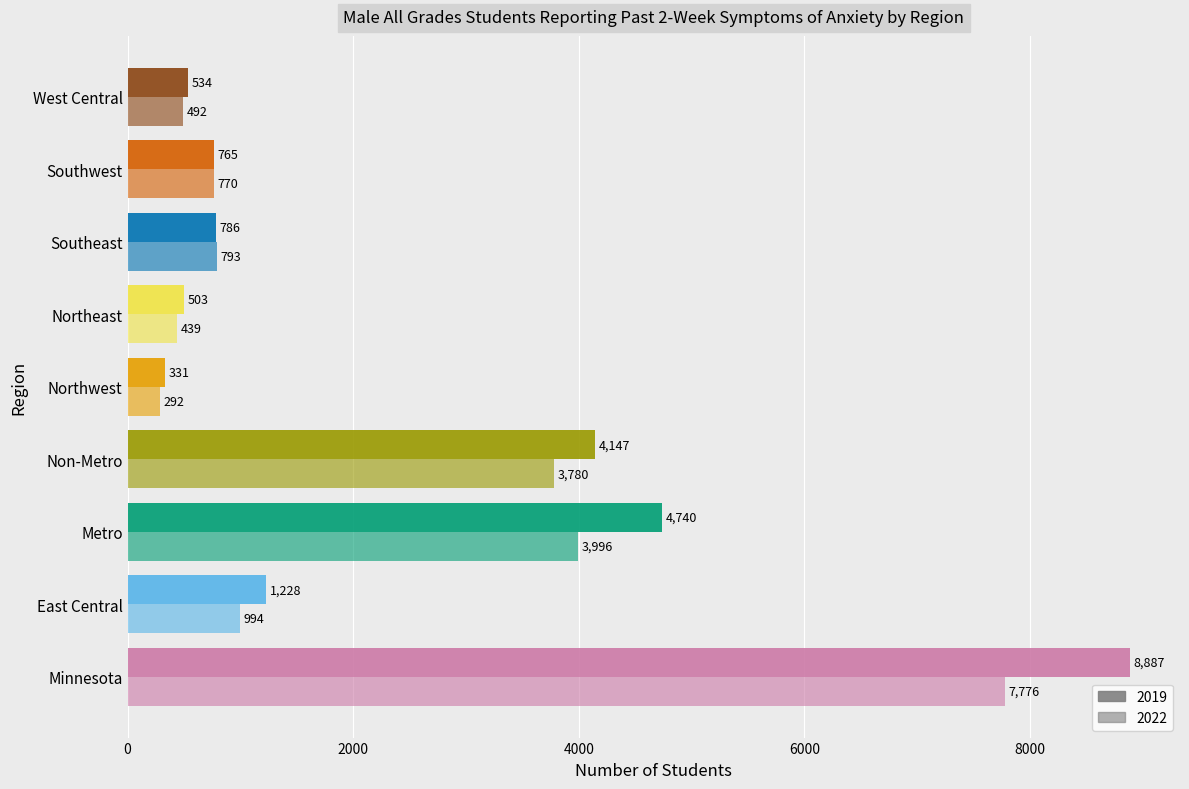

How many categories are shown in the chart?

9